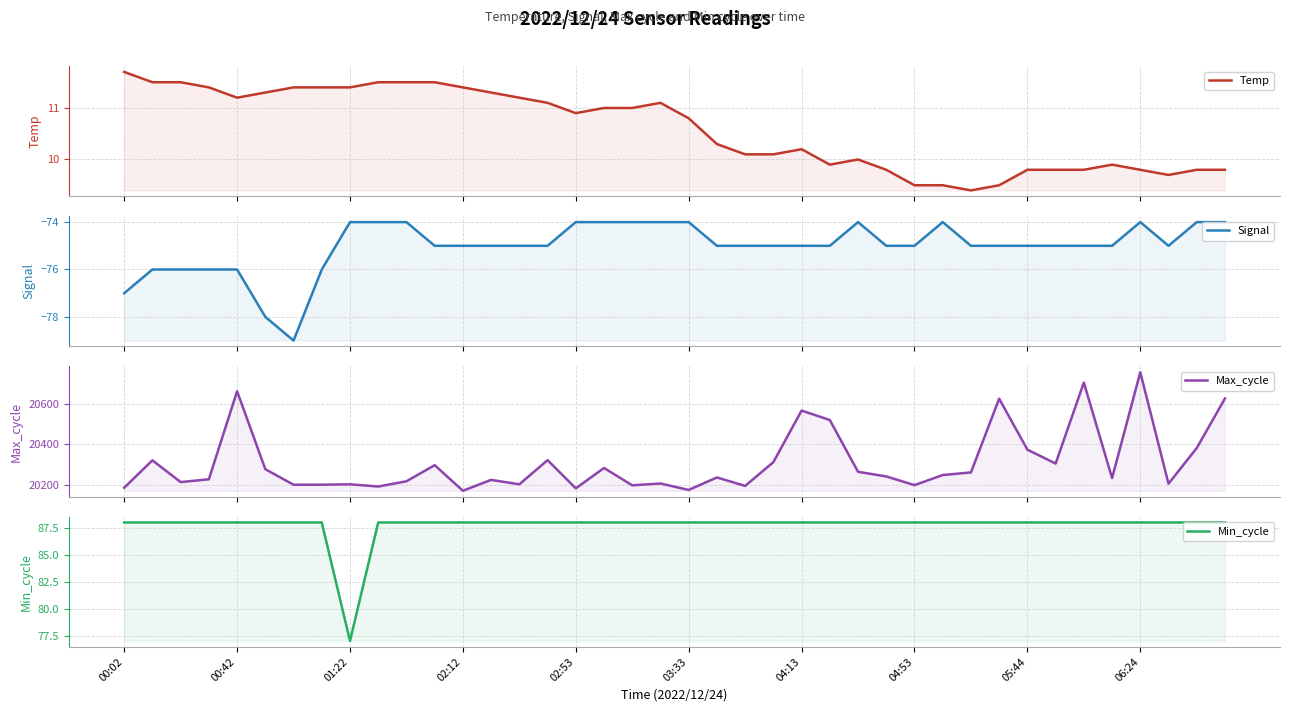

True or false: Max_cycle and Signal intersect in this chart.

False